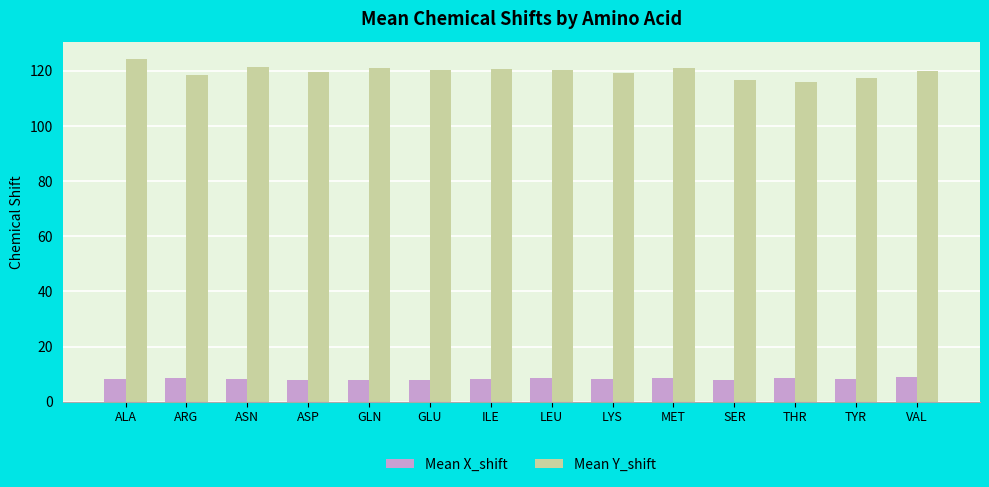

Which series has the widest spread of values?

Mean Y_shift